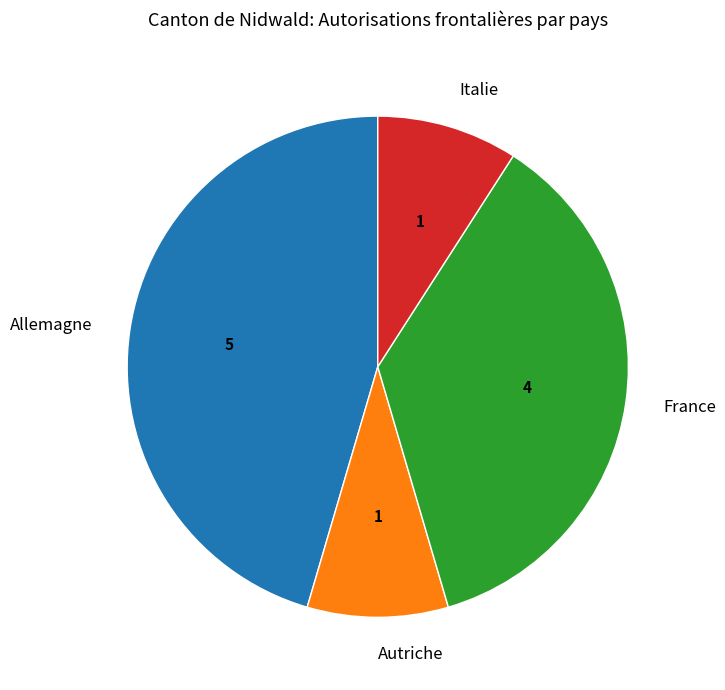

Between Allemagne and France, which is larger?

Allemagne